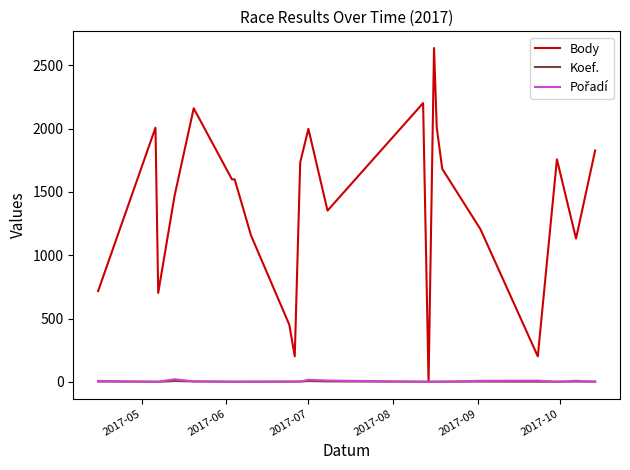

Which series has the largest range (max minus min)?

Body